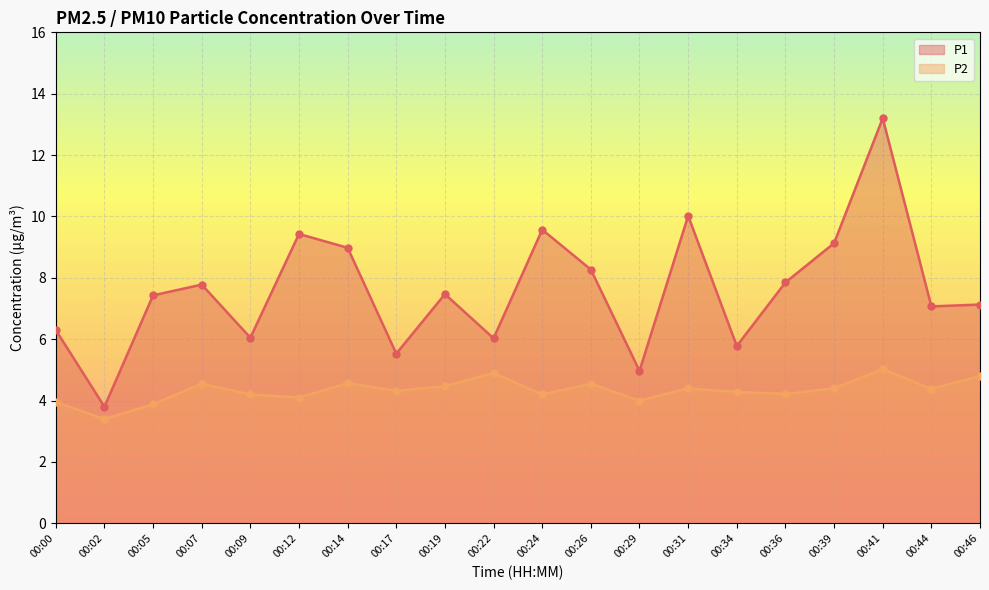

At which label does P1 reach its minimum?

00:02